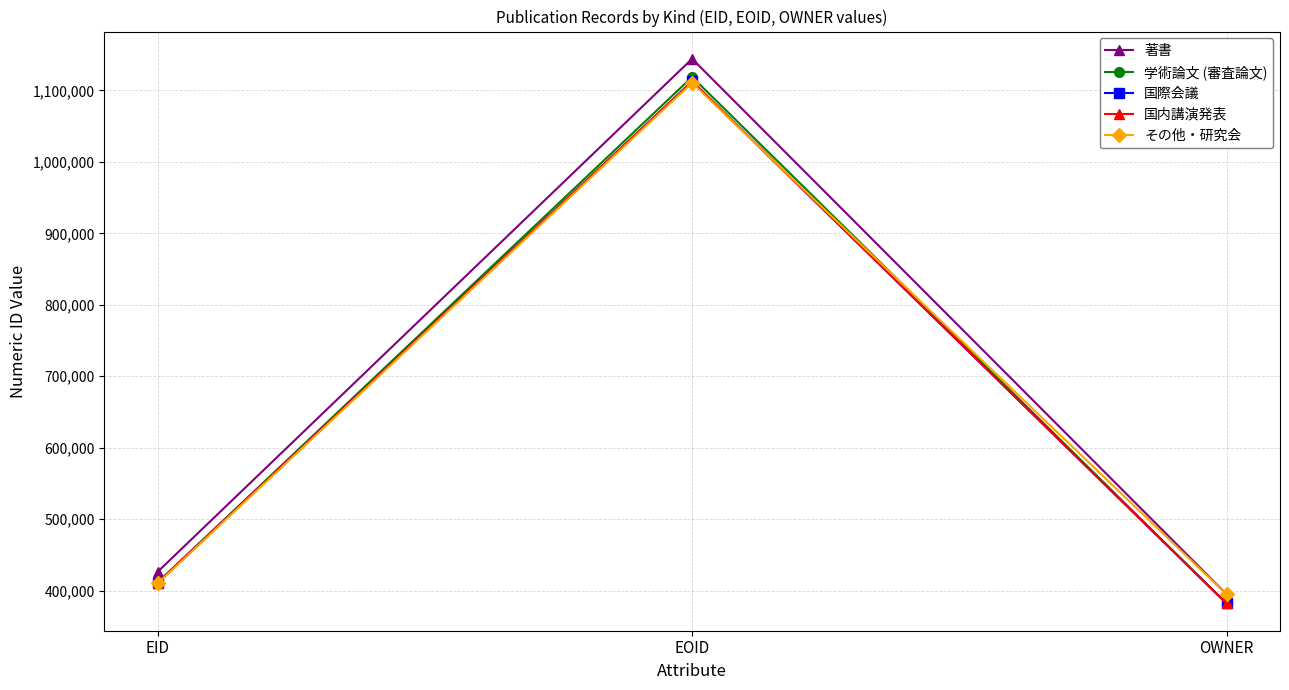

The value of 国際会議 at EOID is 1988733. True or false?

False